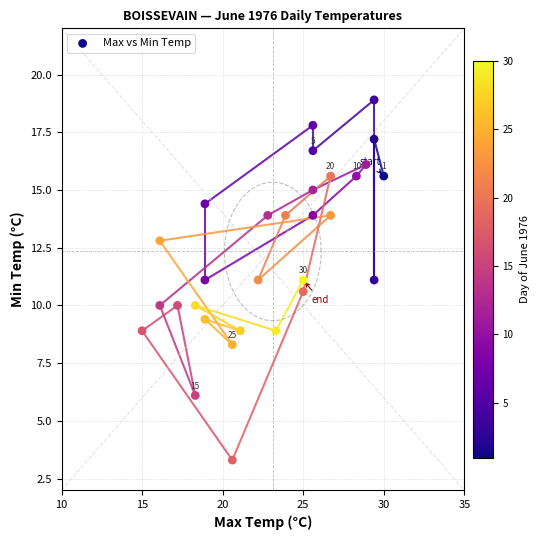

What is the range of Y values (max minus min)?

15.6